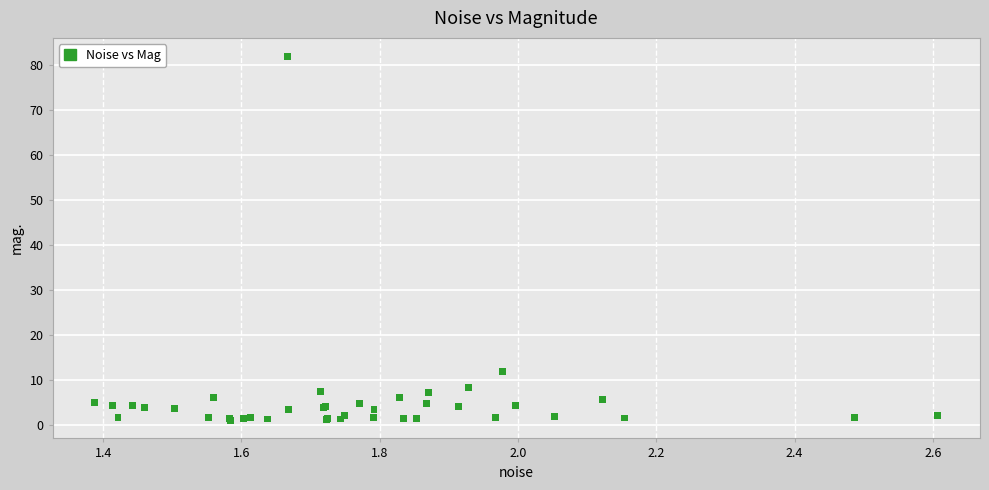

What Y value in the scatter plot is closest to 41?

11.9